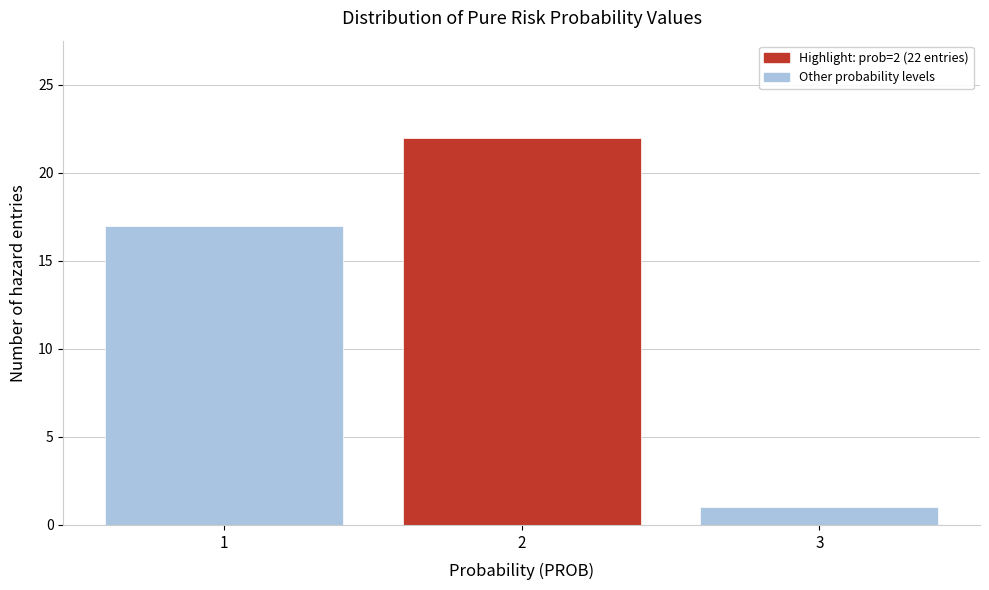

Reading left to right, transcribe all the data shown in this chart.

17	22	1